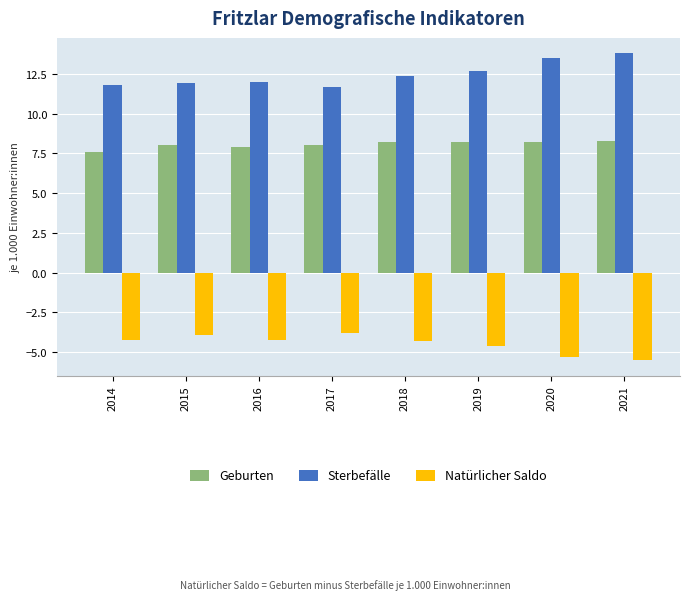

How many Sterbefälle values are between 11 and 13?

6